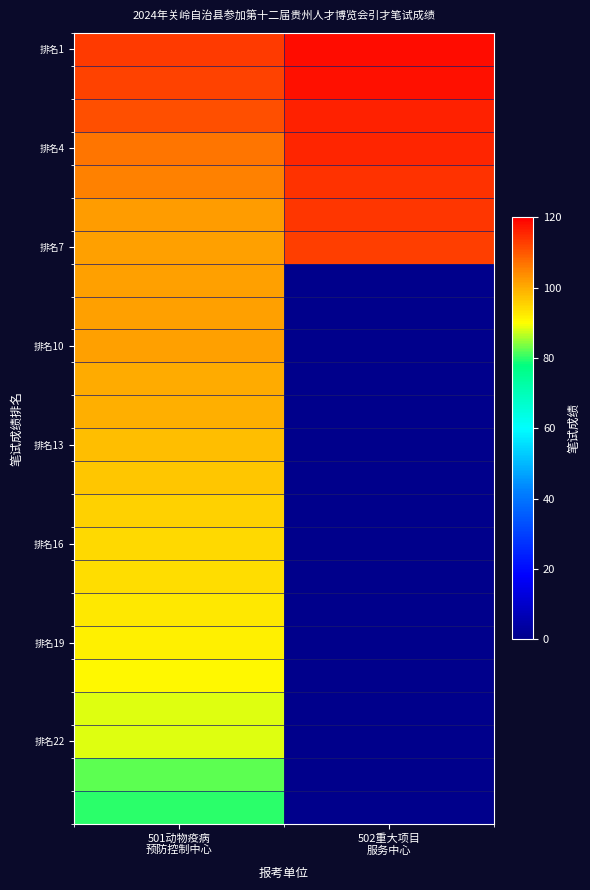

Which label corresponds to the largest value in the chart?

502重大项目
服务中心